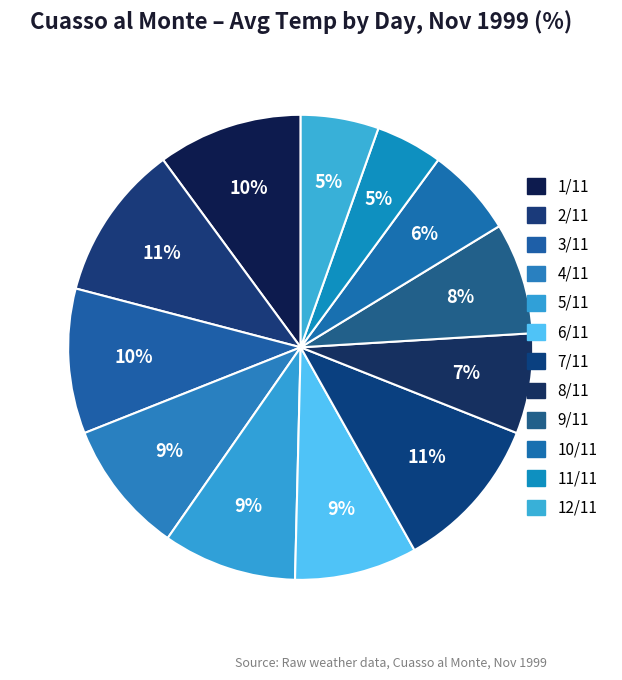

To the nearest percent, what percentage of the pie is 1/11?

10%